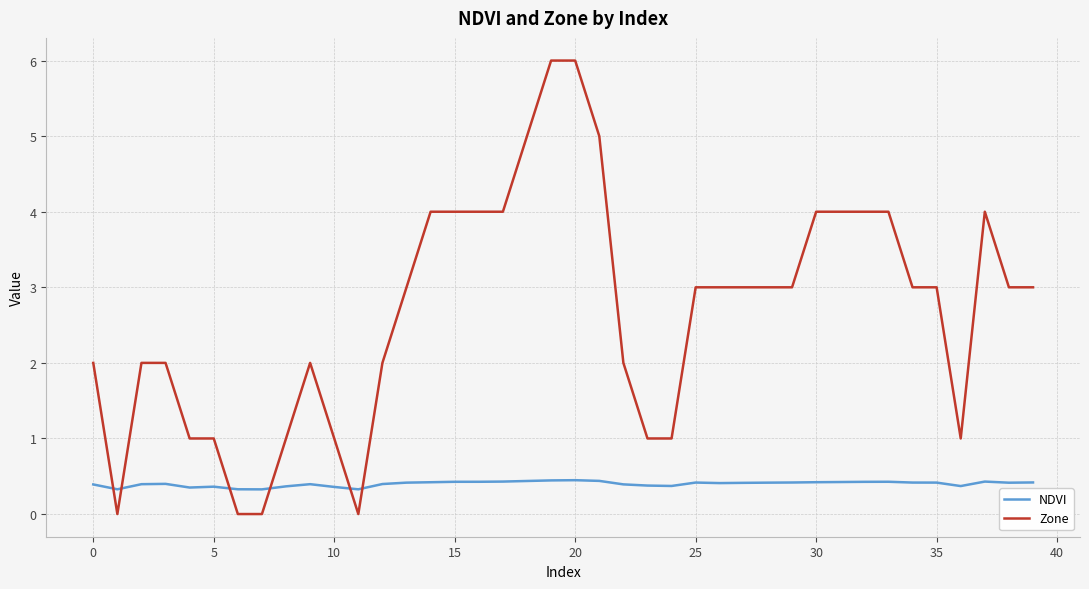

Which series has the widest spread of values?

Zone